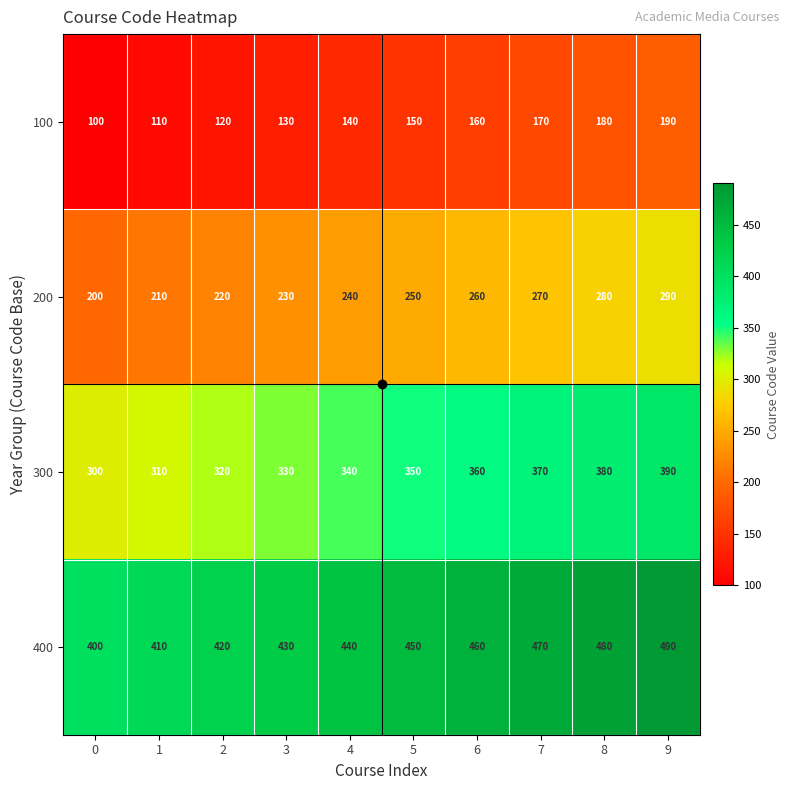

What value does the 200 series have at 8, to the nearest 5?

280